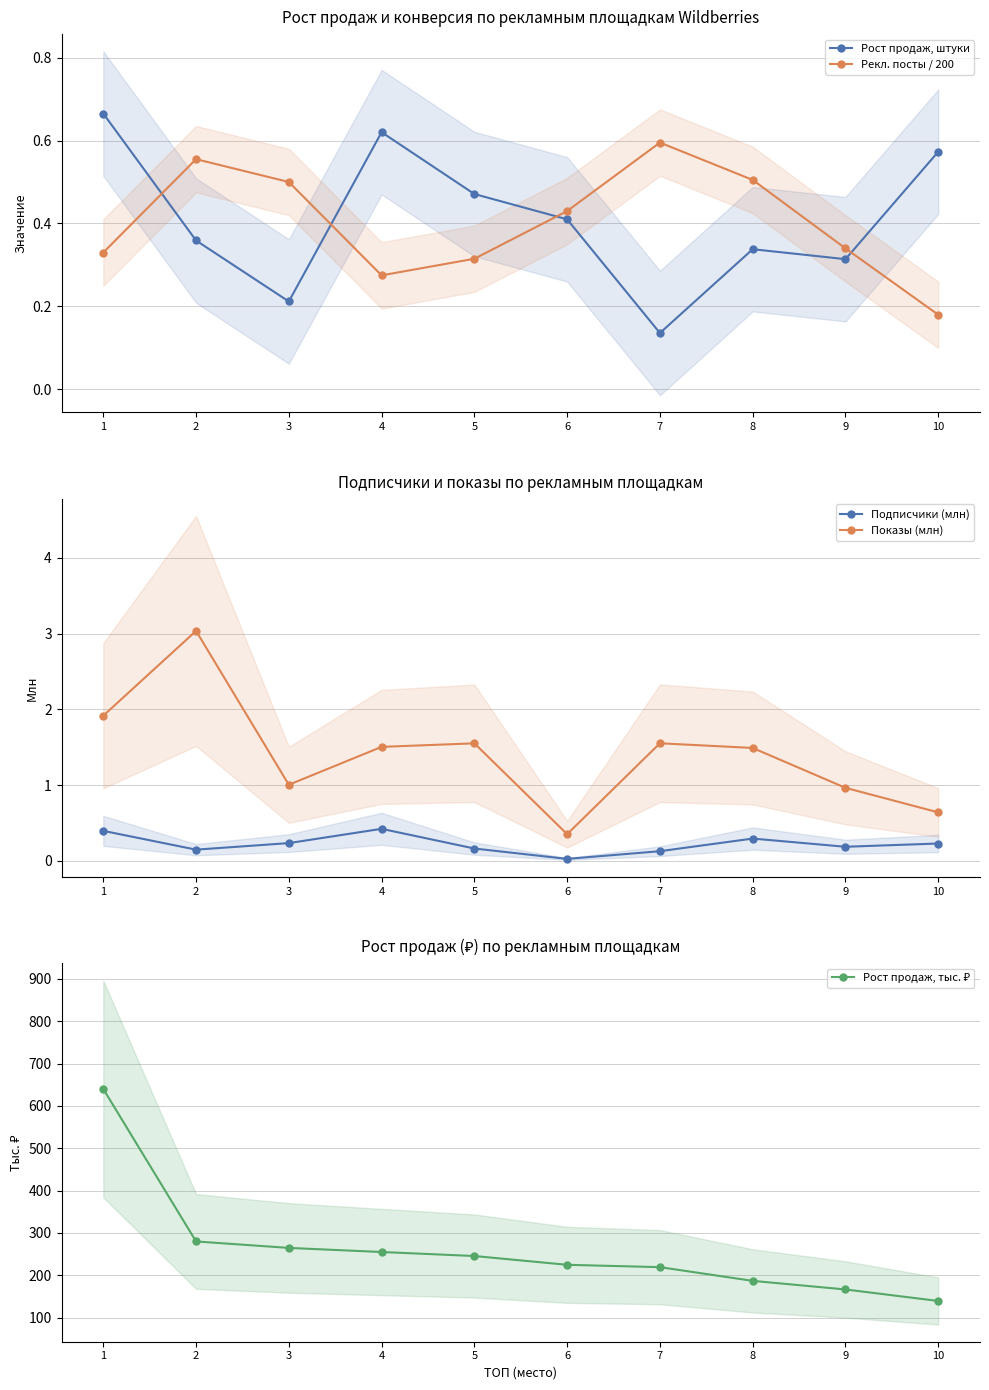

Which label corresponds to the largest value in the chart?

1